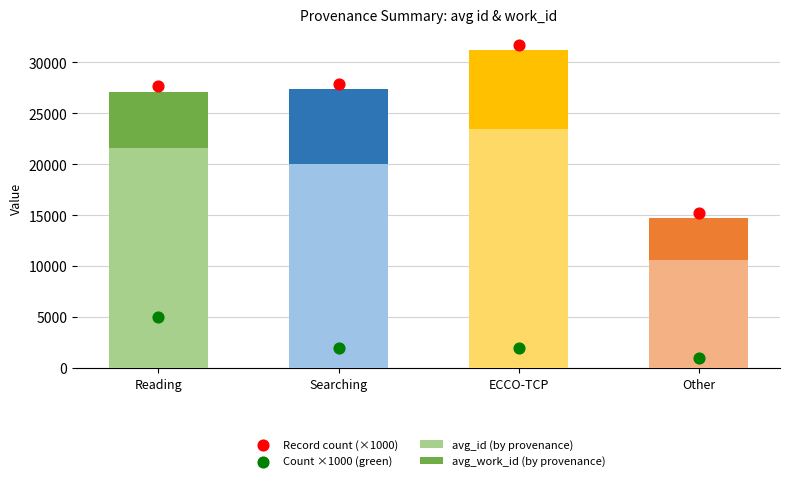

What is the total value across all series at ECCO-TCP?

64974